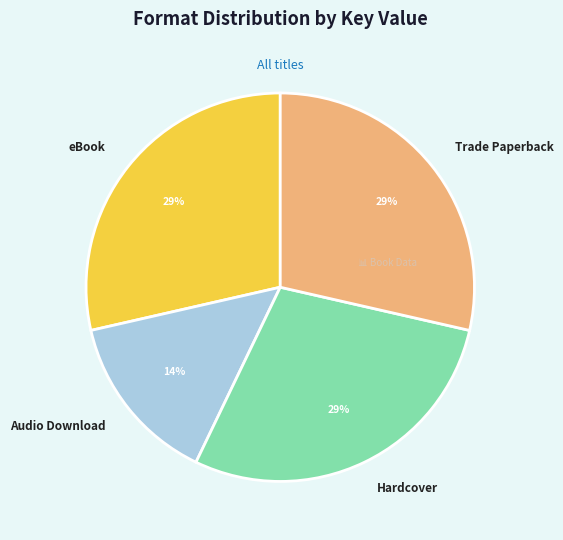

To the nearest percent, what percentage of the pie is Hardcover?

29%